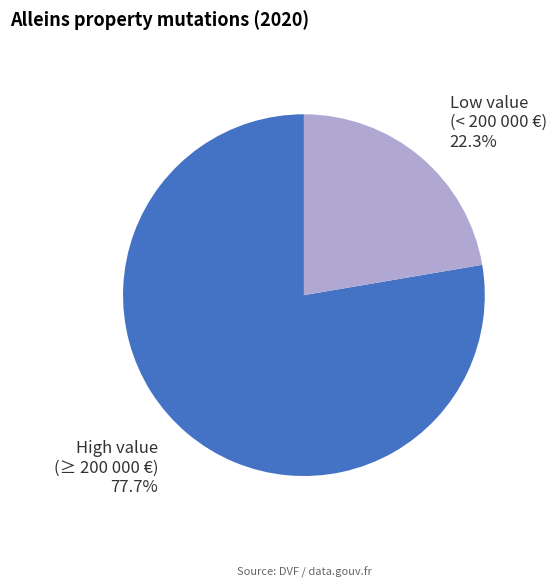

Is there any slice that represents more than half of the pie?

Yes